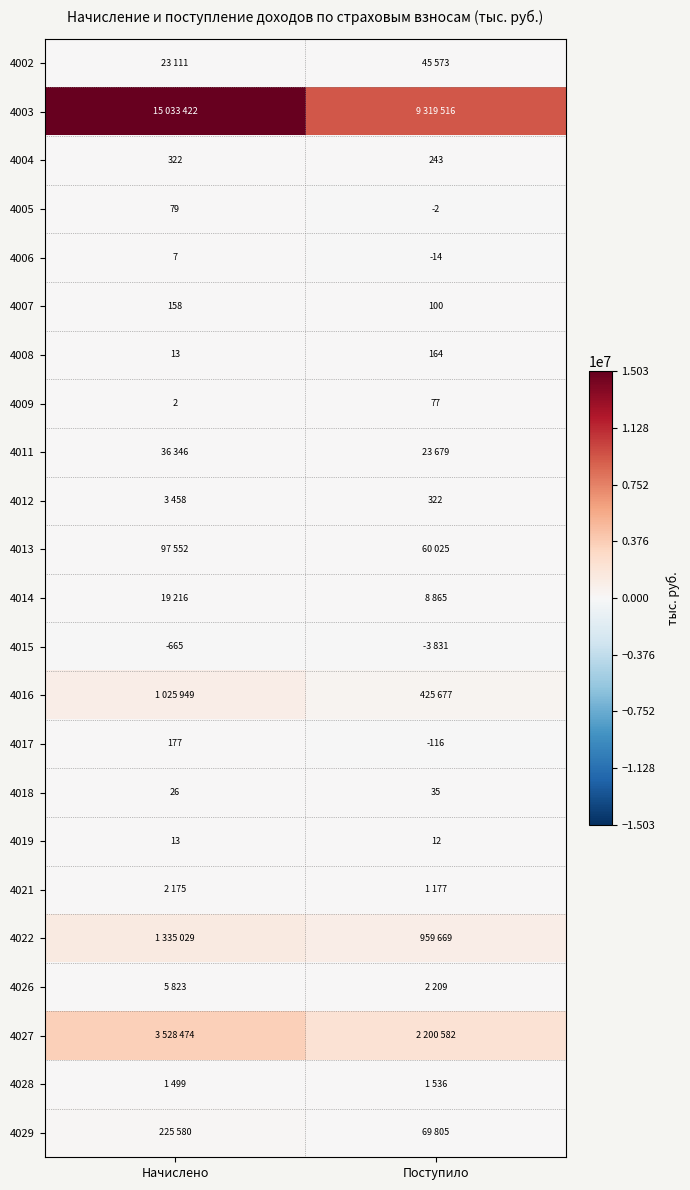

Rank the categories by 4008 value from highest to lowest.

Поступило, Начислено